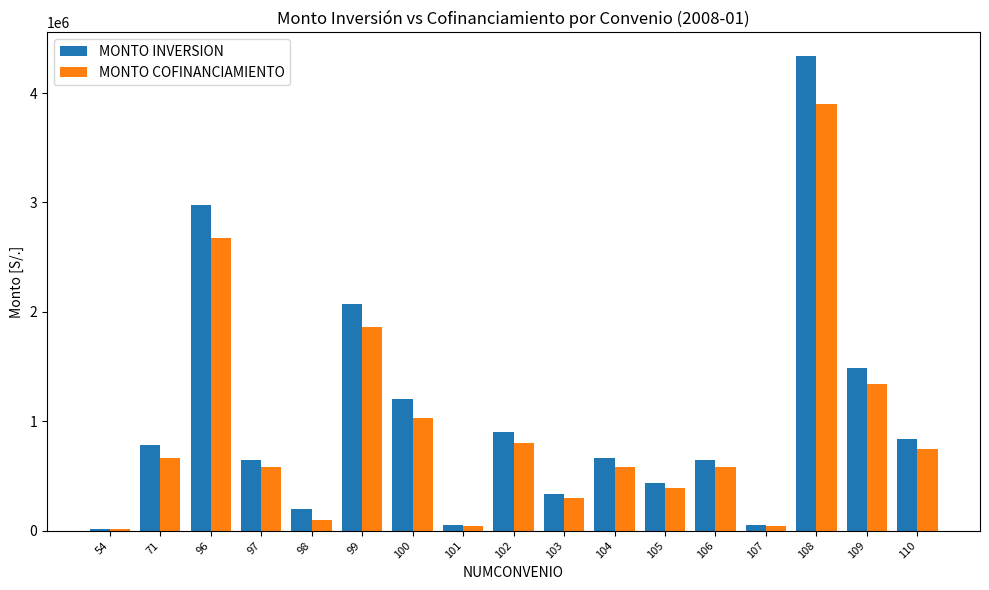

At which category is the sum across all series the highest?

108